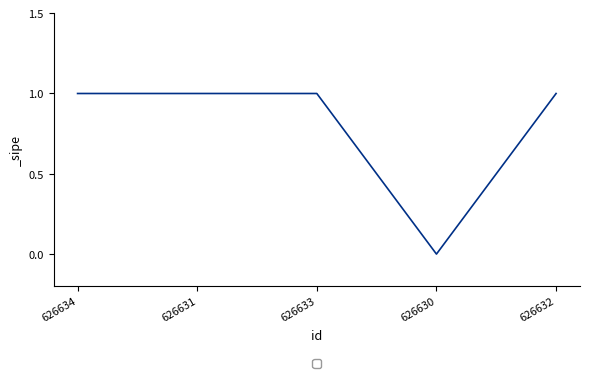

Reading right to left, what are all the values shown in this chart?

626632=1	626630=0	626633=1	626631=1	626634=1